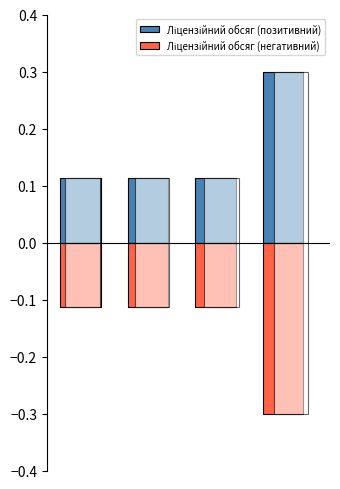

What is the value of the Ліцензійний обсяг (негативний) bar at the 2nd from the left?

-0.1